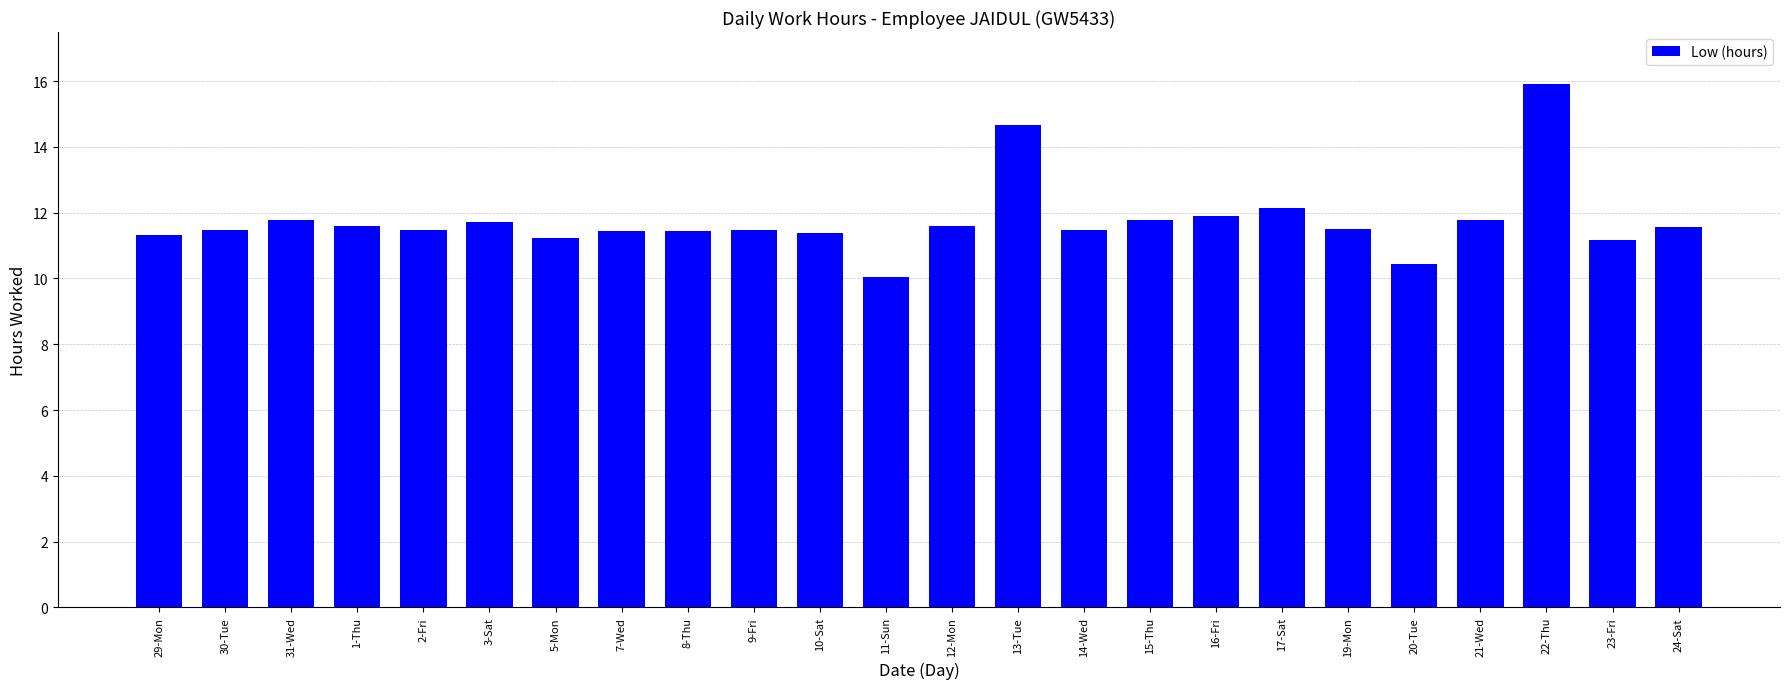

Which has a higher value, 2-Fri or 13-Tue?

13-Tue